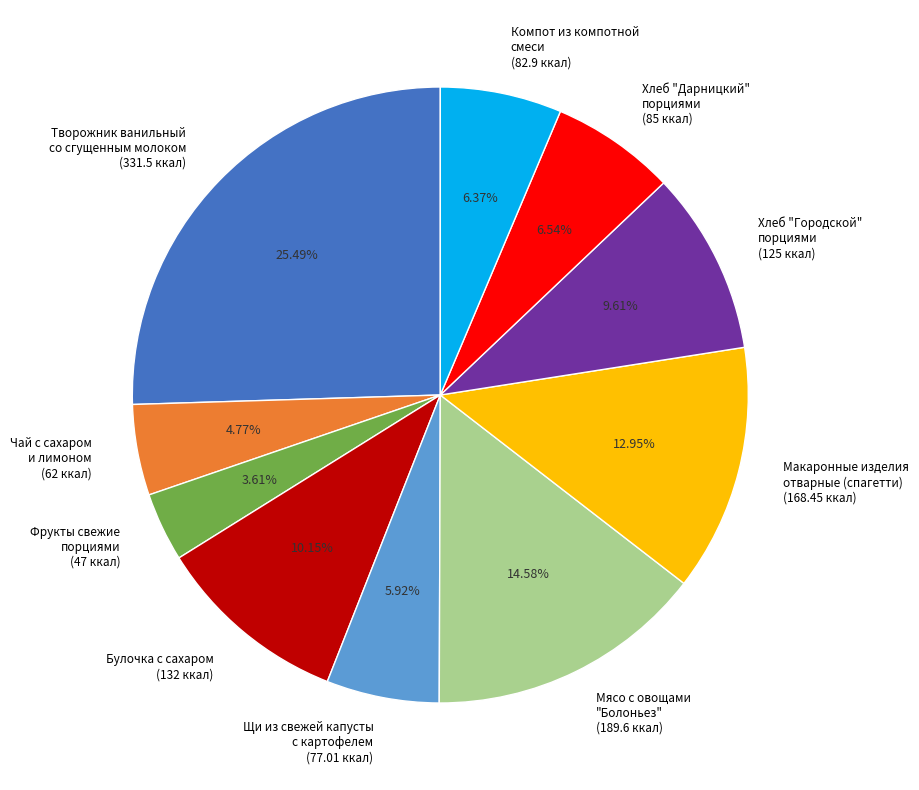

Does any single category account for the majority?

No